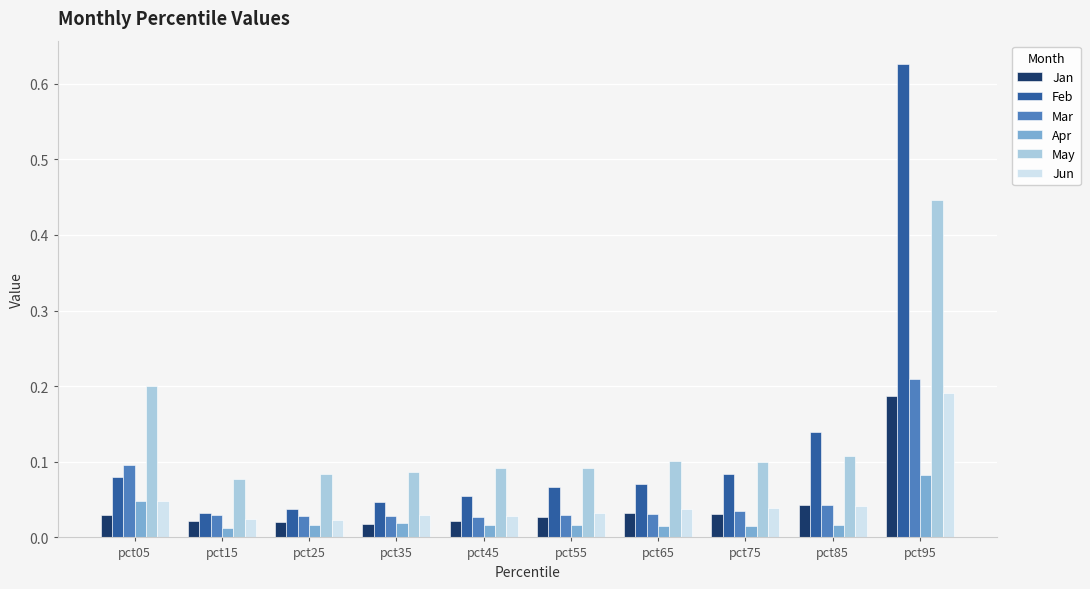

At how many categories does at least one series exceed 0?

10